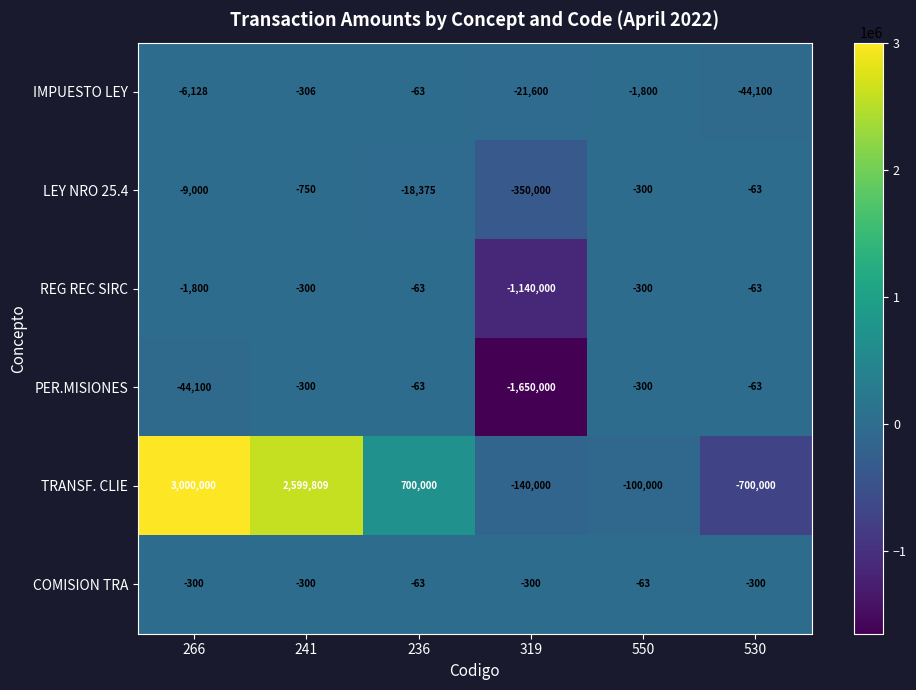

The value of COMISION TRA at 550 is -94. True or false?

False